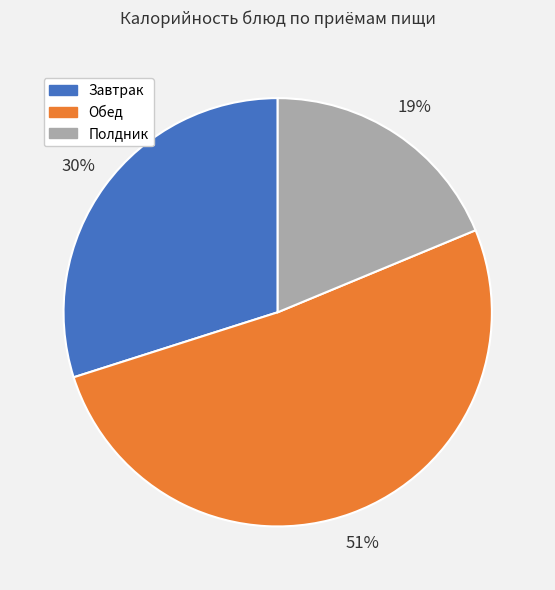

Does any single category account for the majority?

Yes